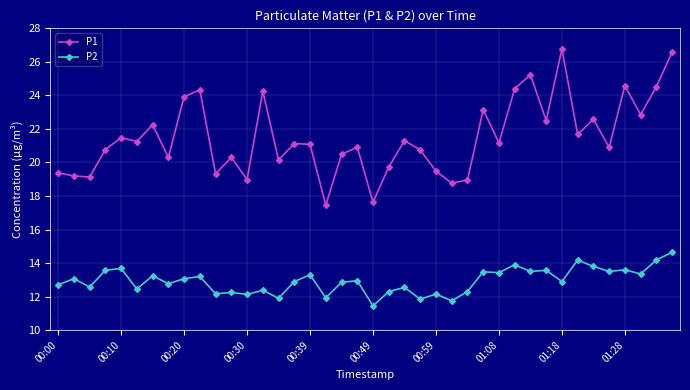

True or false: P1 has more than 2 interior local peaks.

True